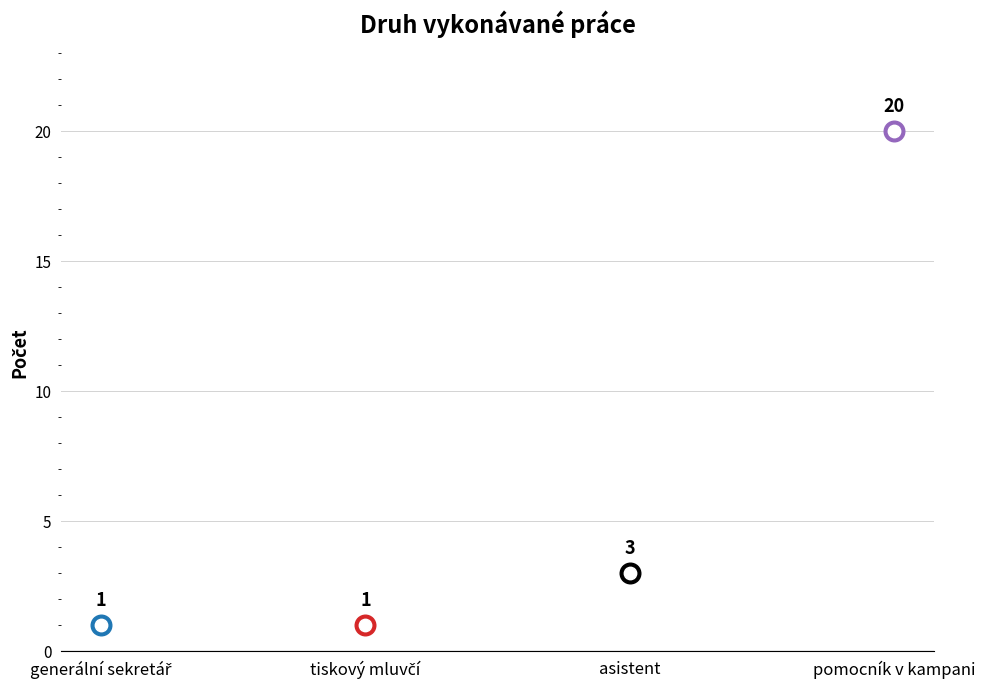

What is the change in value from generální sekretář to pomocník v kampani?

+19